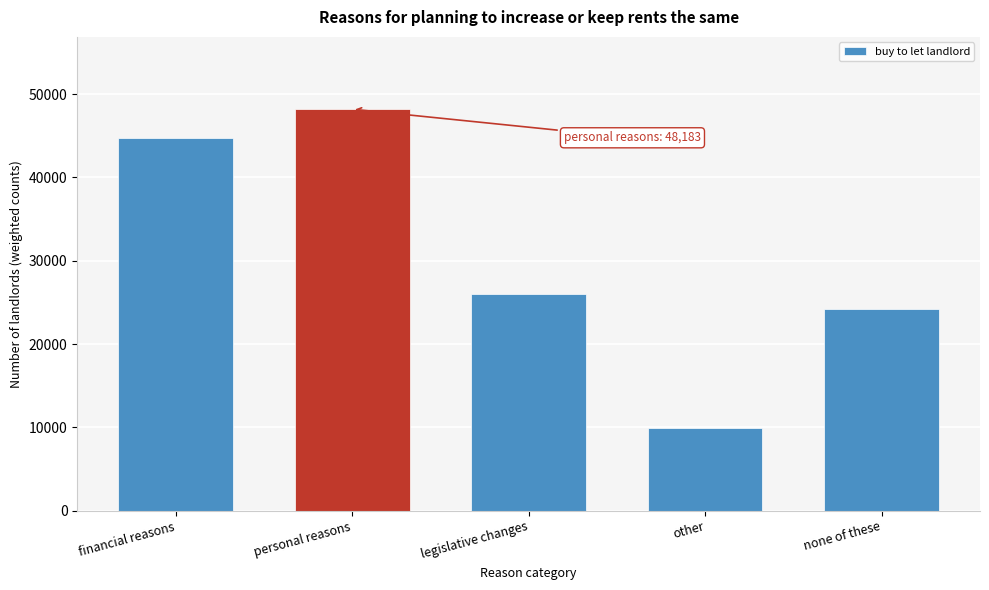

What is the label of the 4th bar from the right?

personal reasons